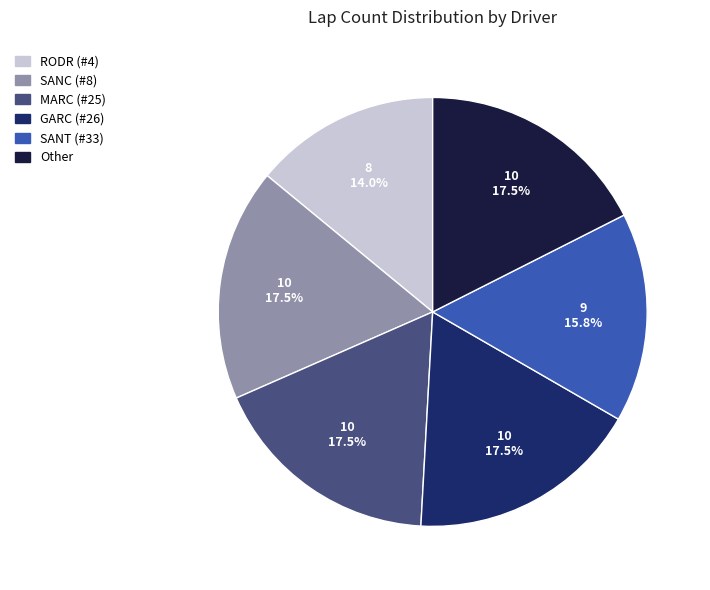

What is the ratio of the value at GARC (#26) to the value at SANC (#8)?

1.0